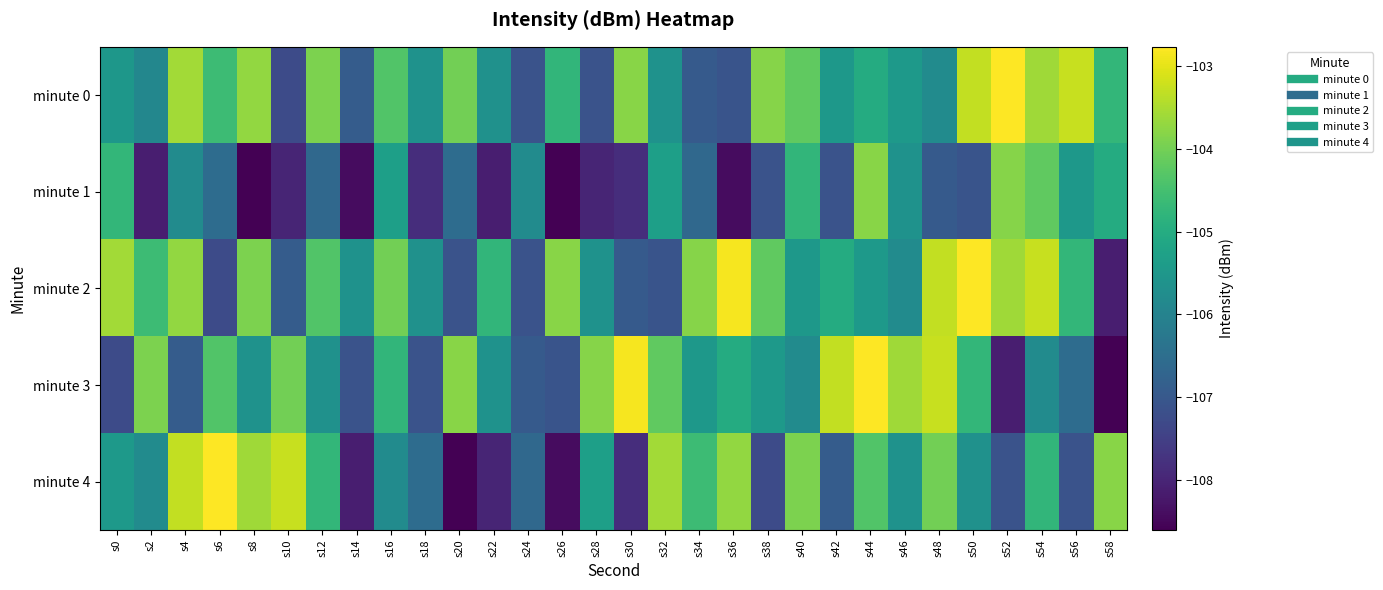

What is the spread (max minus min) of values at s36?

5.6